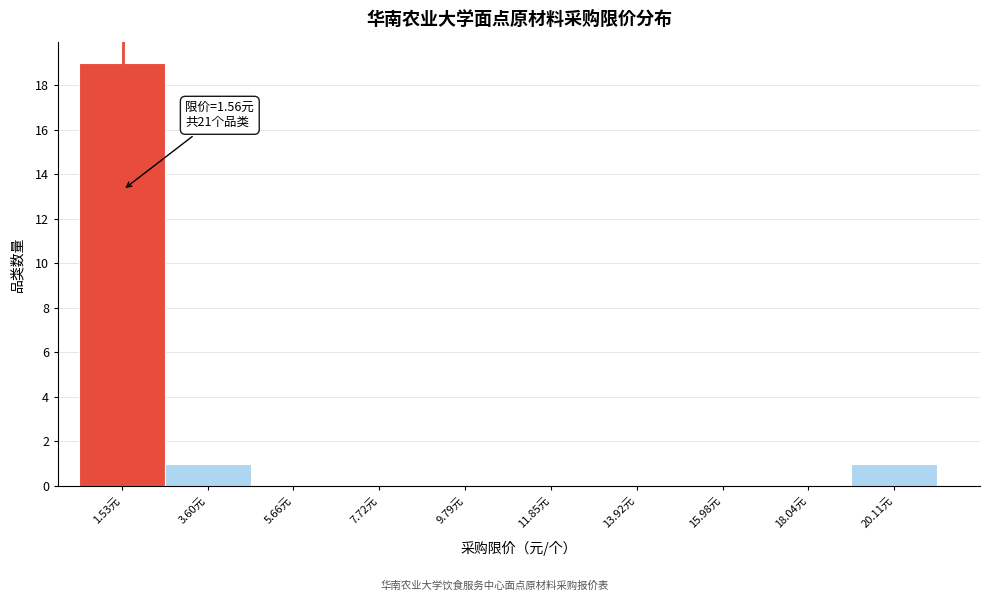

Which range on the x-axis has the tallest bar?

0.5 to 2.5